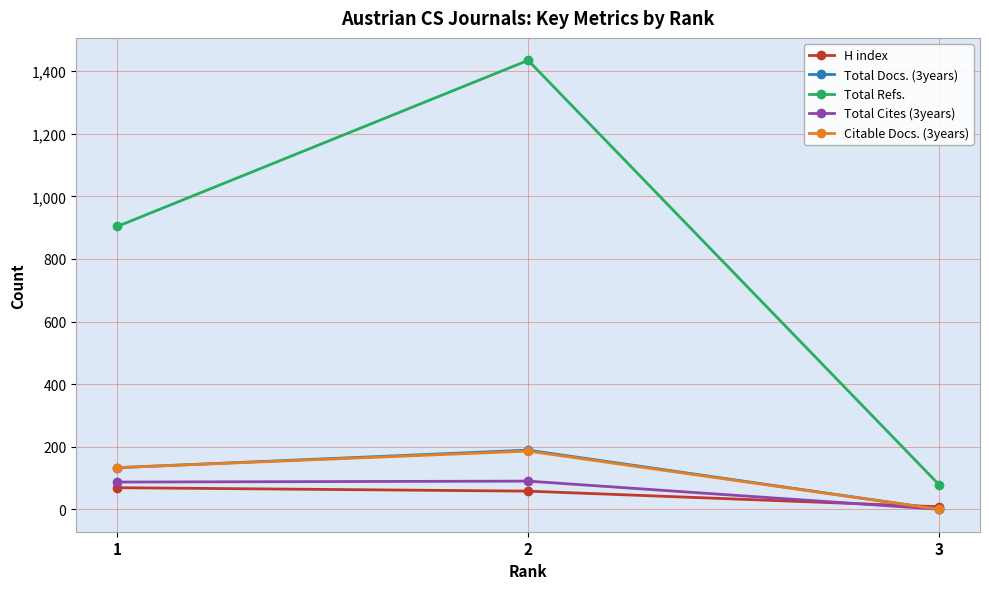

What is the total value across all series at 3?

87